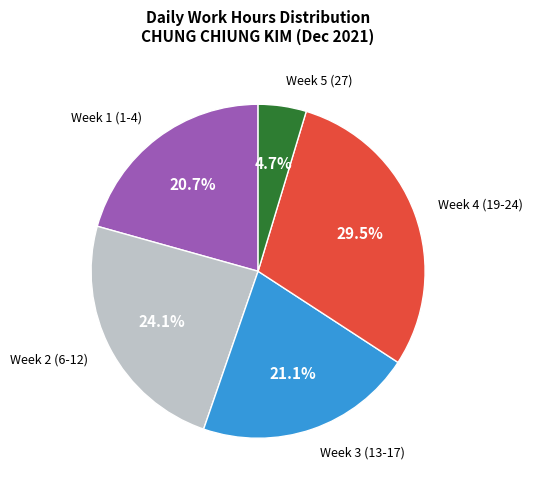

Does any single category account for the majority?

No